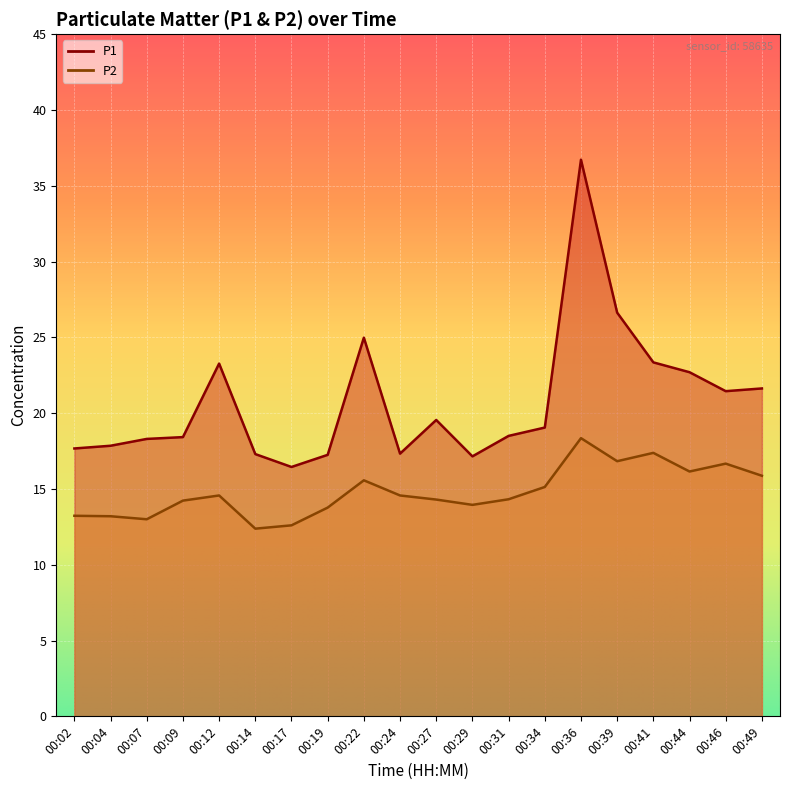

At which label does P2 reach its peak?

00:36